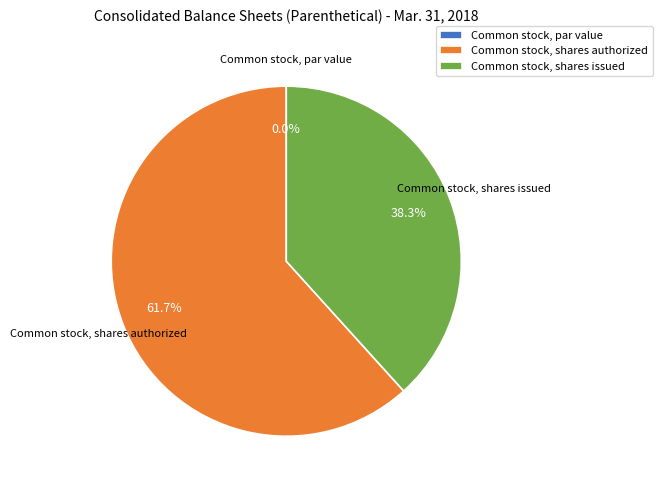

To the nearest percent, what is the average slice percentage?

33%